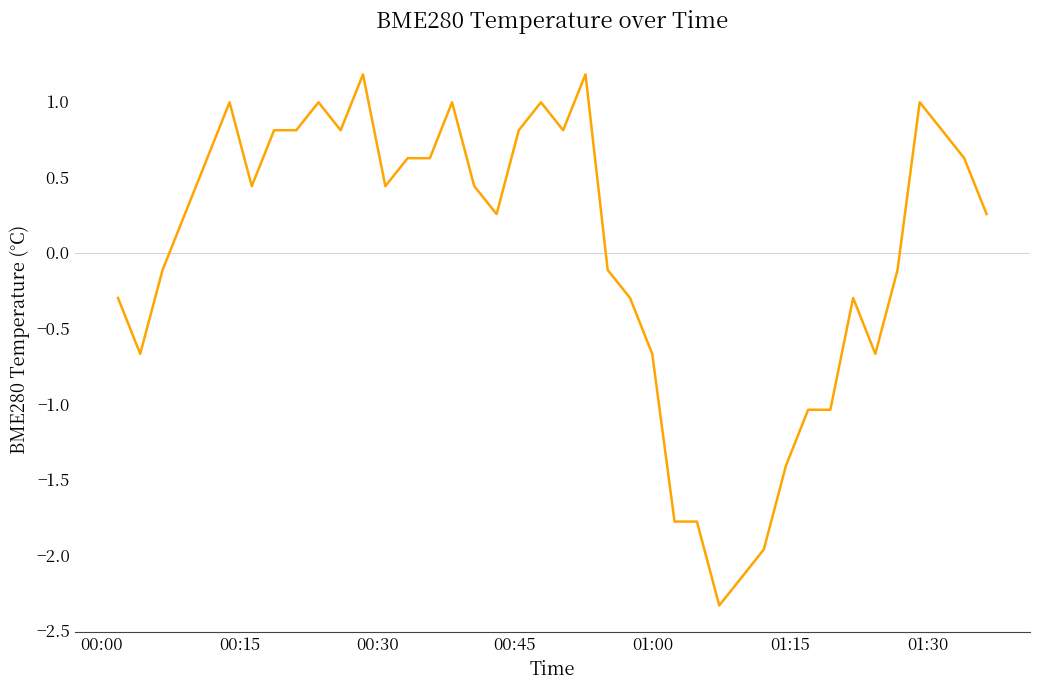

What is the minimum value shown in the chart?

-2.3